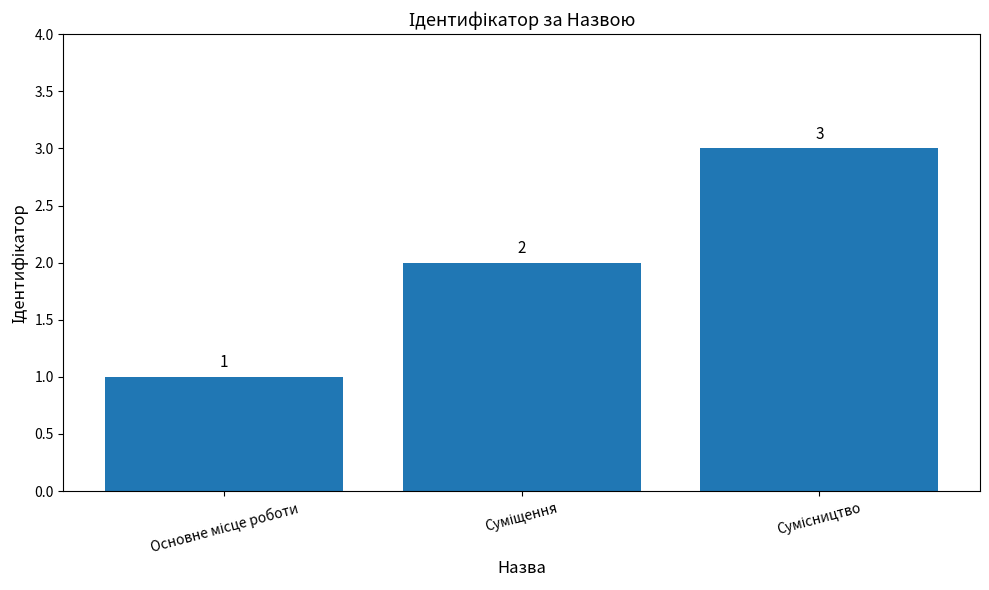

What is the maximum value shown in the chart?

3